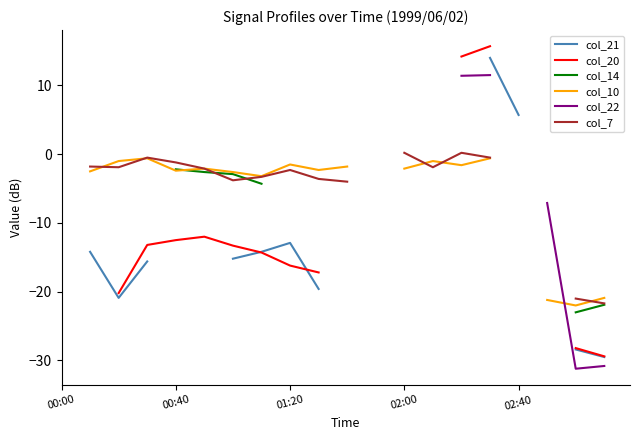

True or false: col_20 and col_7 intersect in this chart.

False